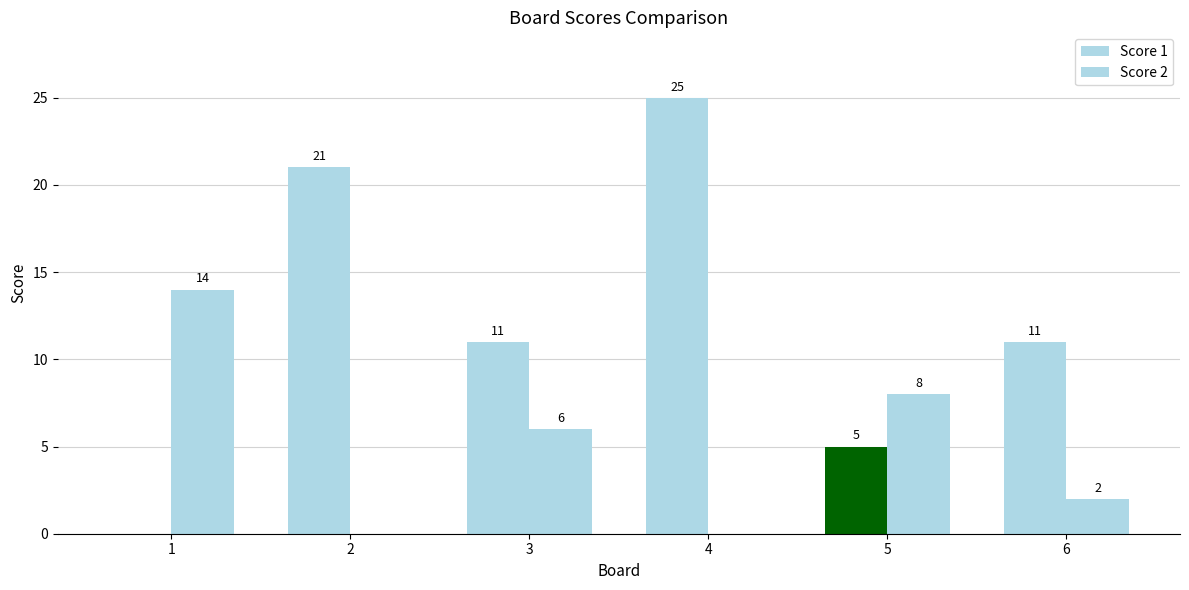

Reading left to right, extract all data points from this chart.

Score 1: 0	21	11	25	5	11
Score 2: 14	0	6	0	8	2